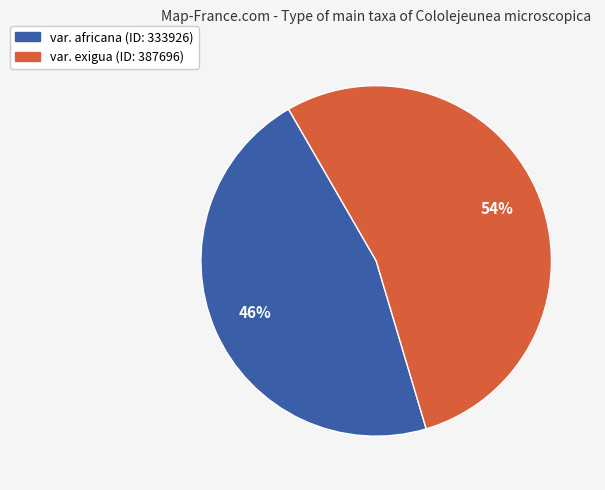

Is it true that var. africana (ID: 333926) is 59% of the pie?

False